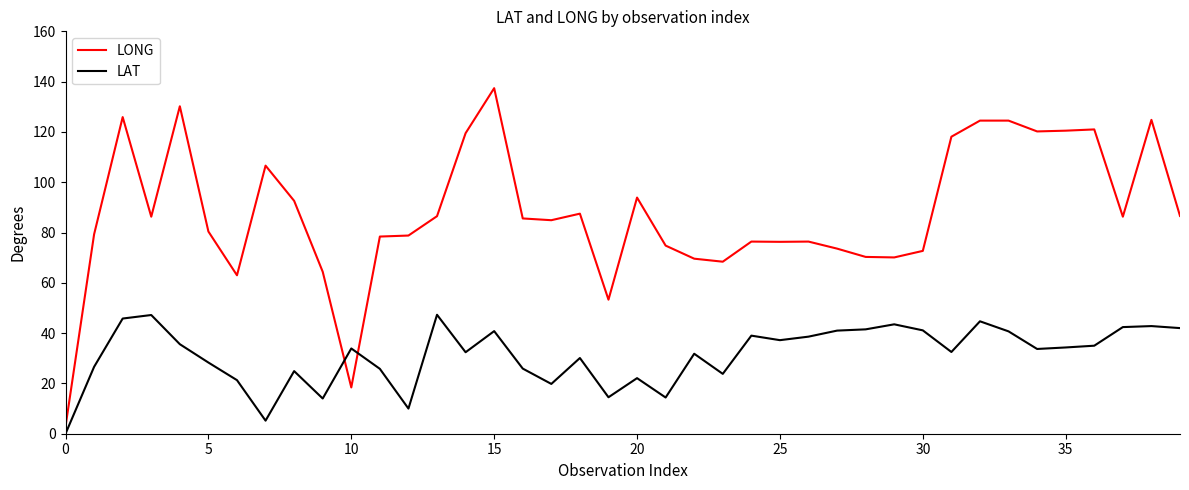

Which series has the widest spread of values?

LONG